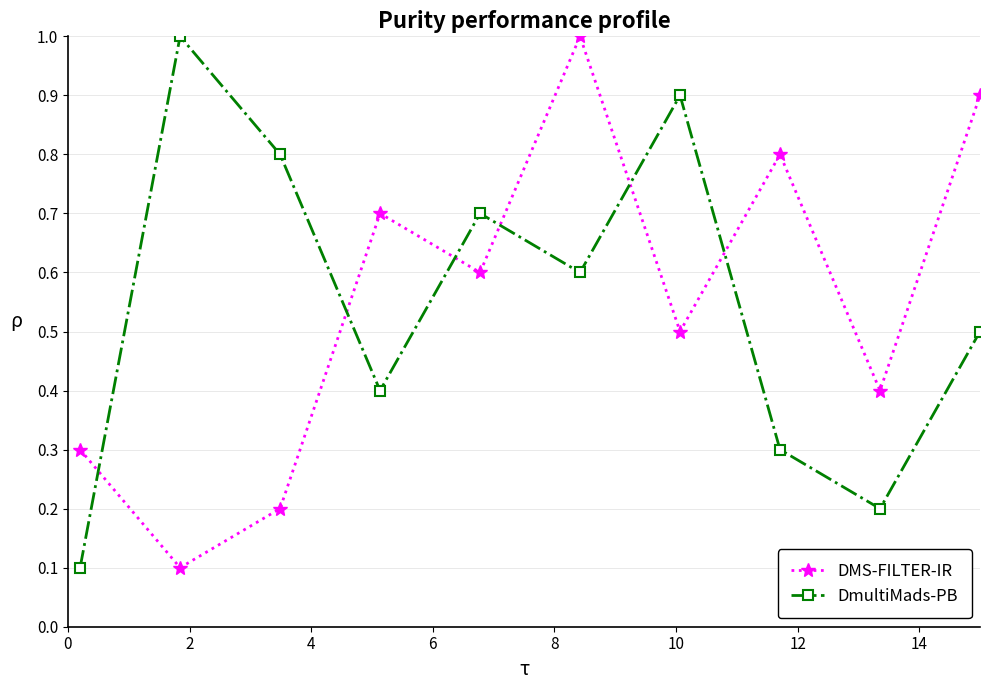

What is the value of the DmultiMads-PB point at the 5th from the left?

0.7